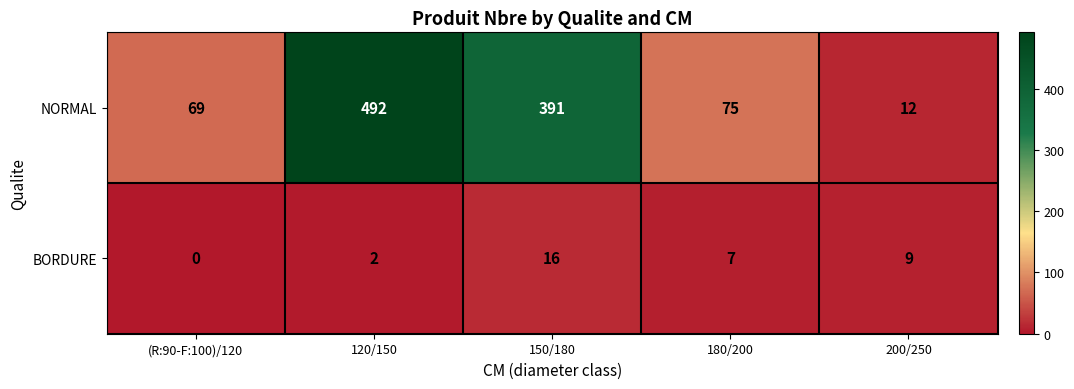

Where is BORDURE nearest to the value 8?

180/200